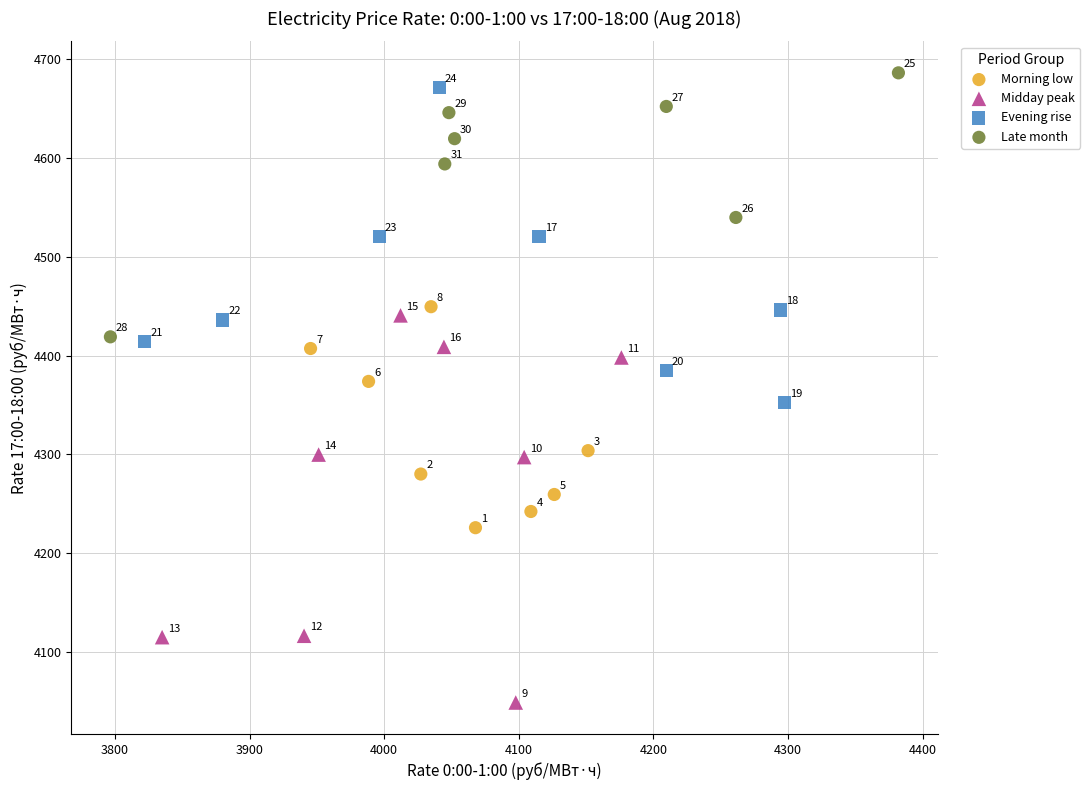

Which series reaches the maximum Y coordinate?

Late month